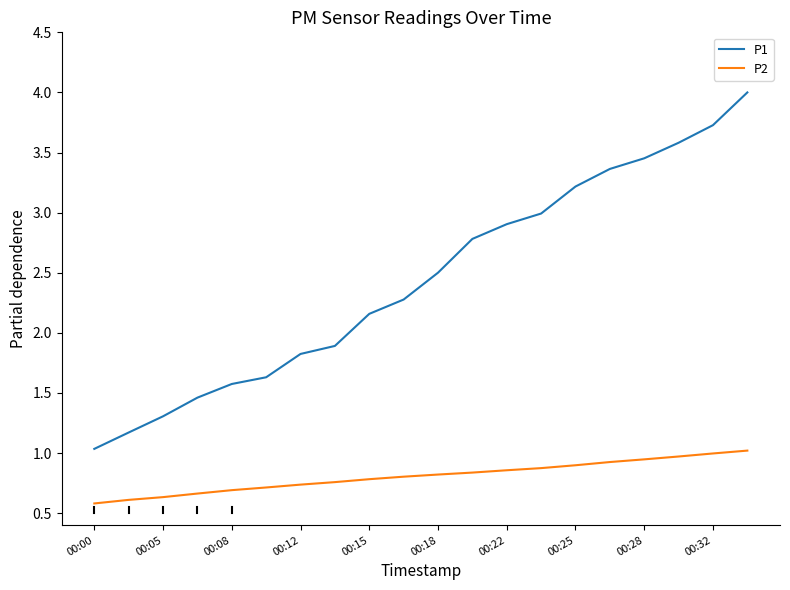

What is the difference between the maximum and minimum values in the P2 series?

0.4